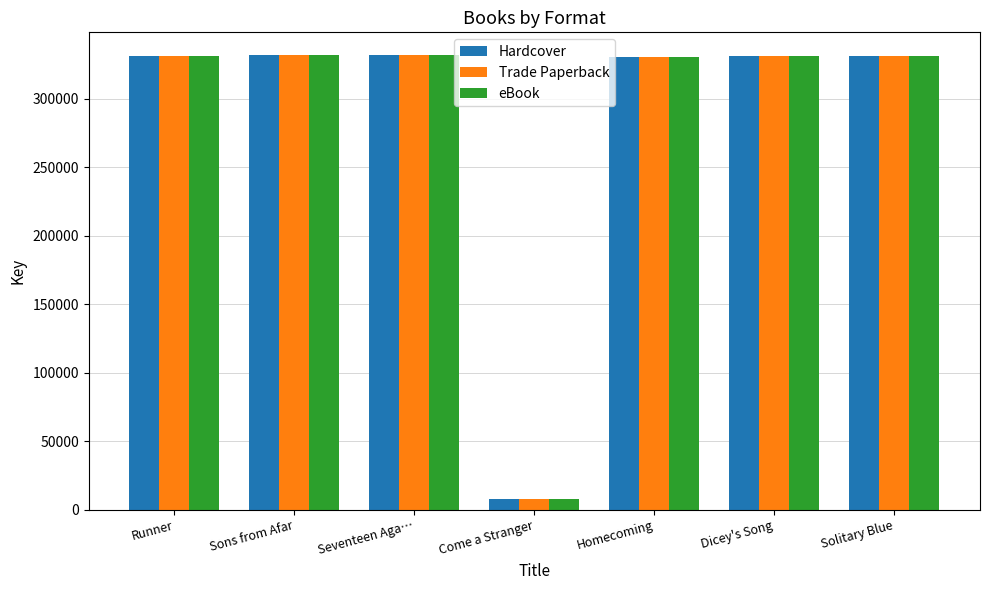

How many groups of bars are there?

7